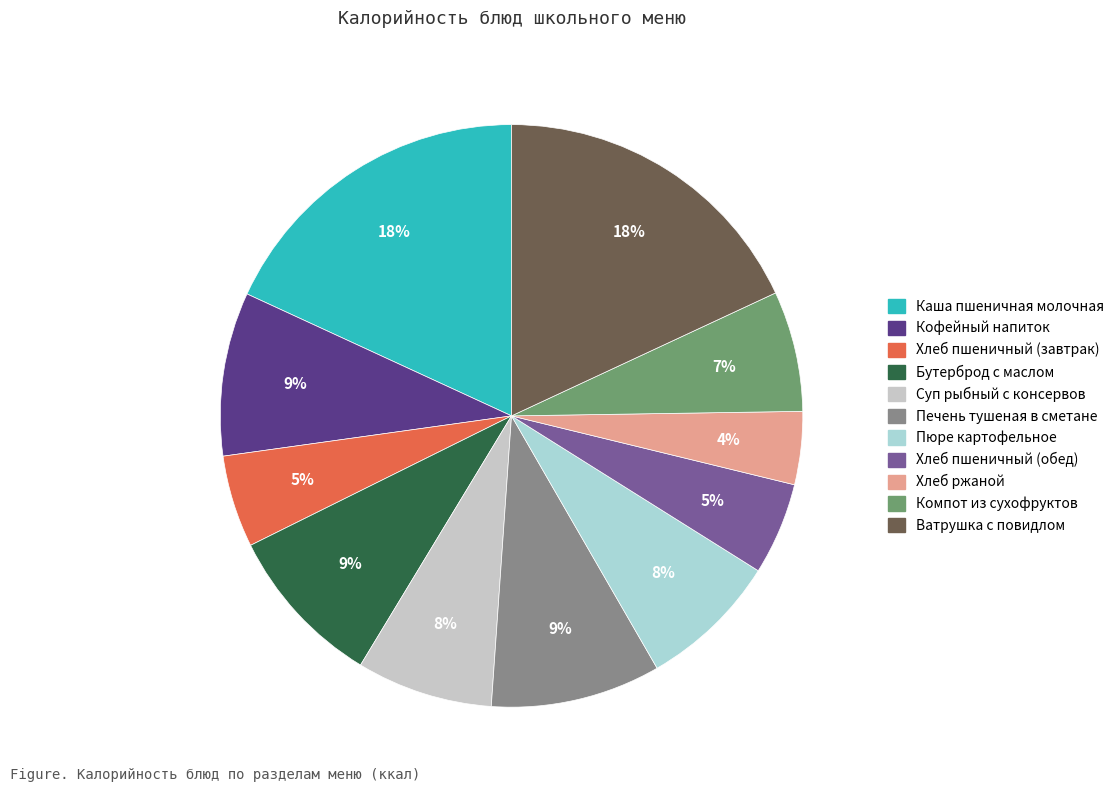

Is there any slice that represents more than half of the pie?

No